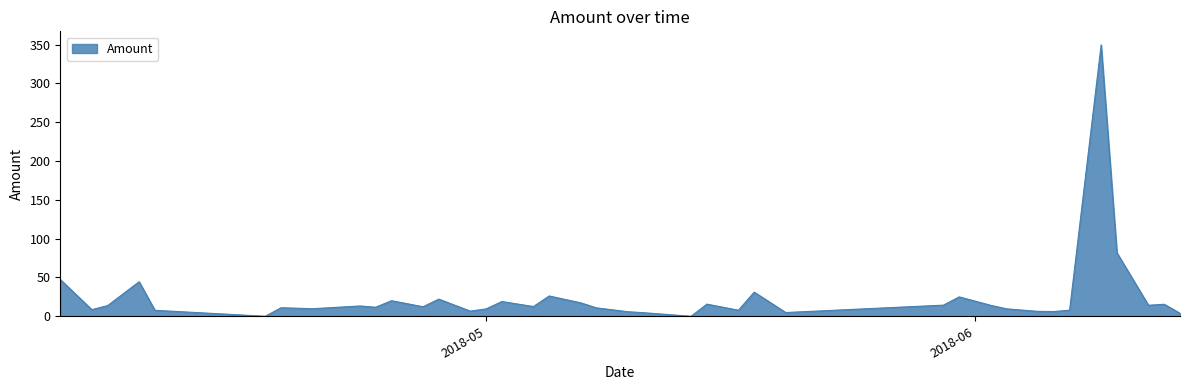

What is the maximum value shown in the chart?

349.5